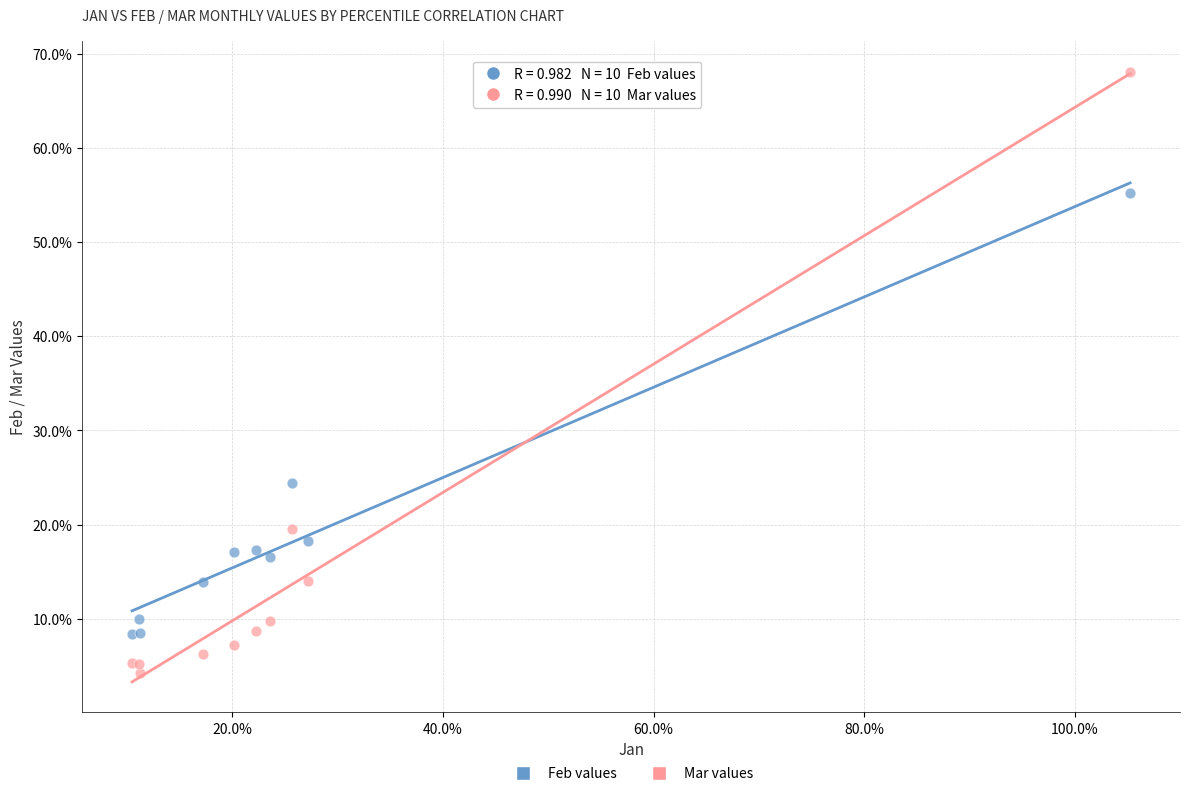

Which series contains the lowest Y value?

Mar values